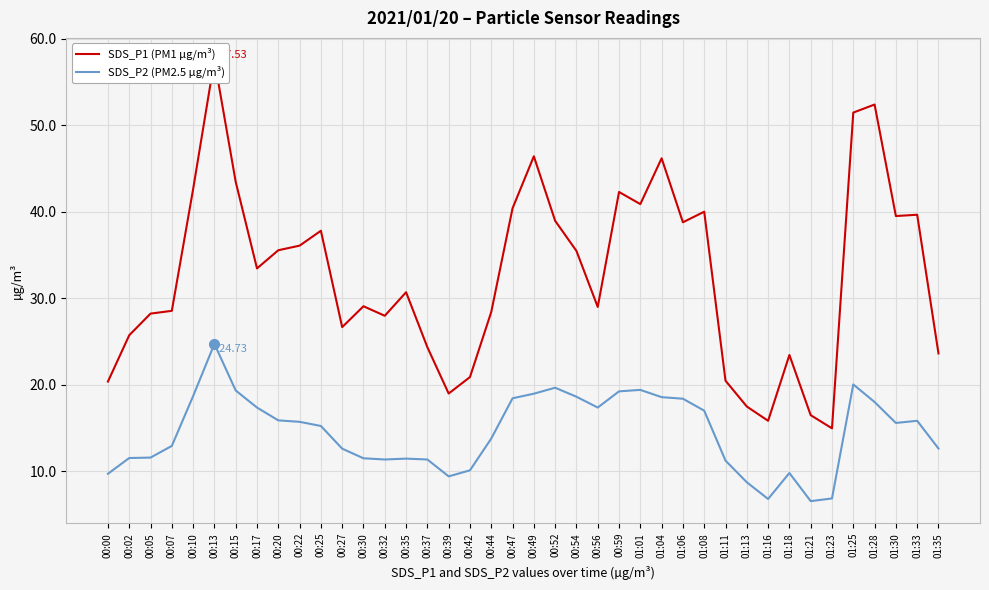

At how many categories does at least one series exceed 34?

19